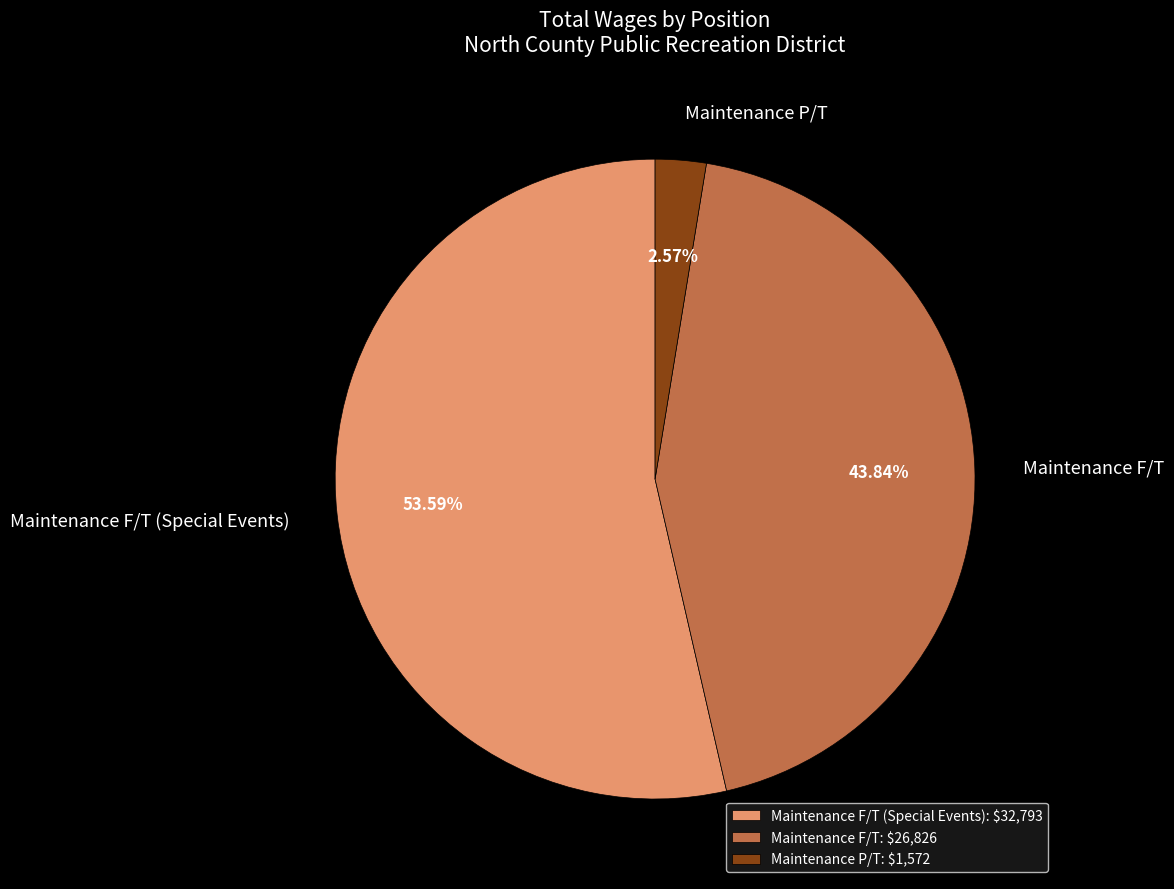

To the nearest percent, what is the average slice percentage?

33%